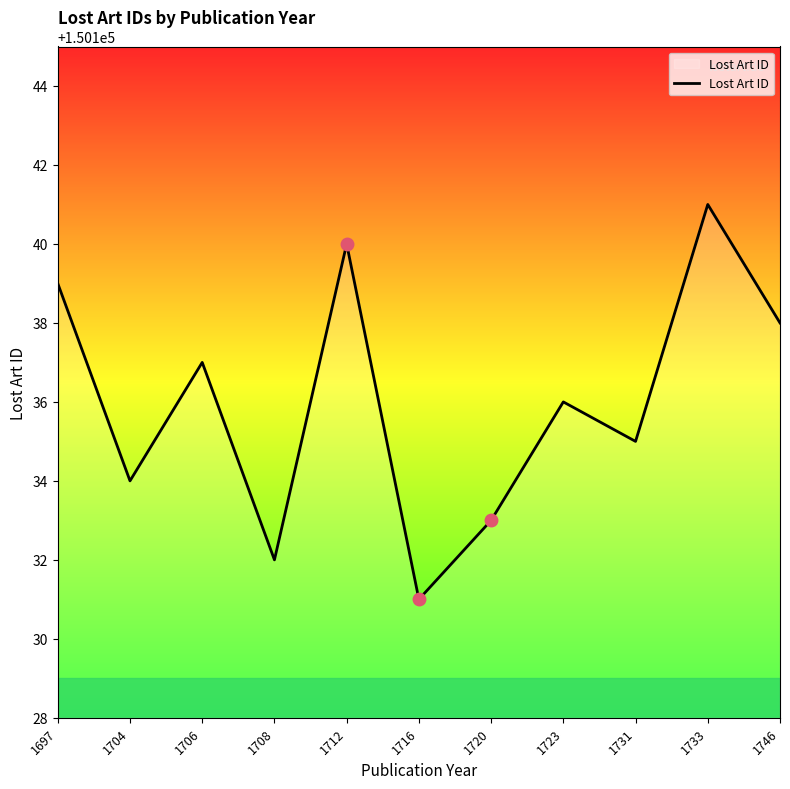

What is the difference between the second highest and second lowest values?

8